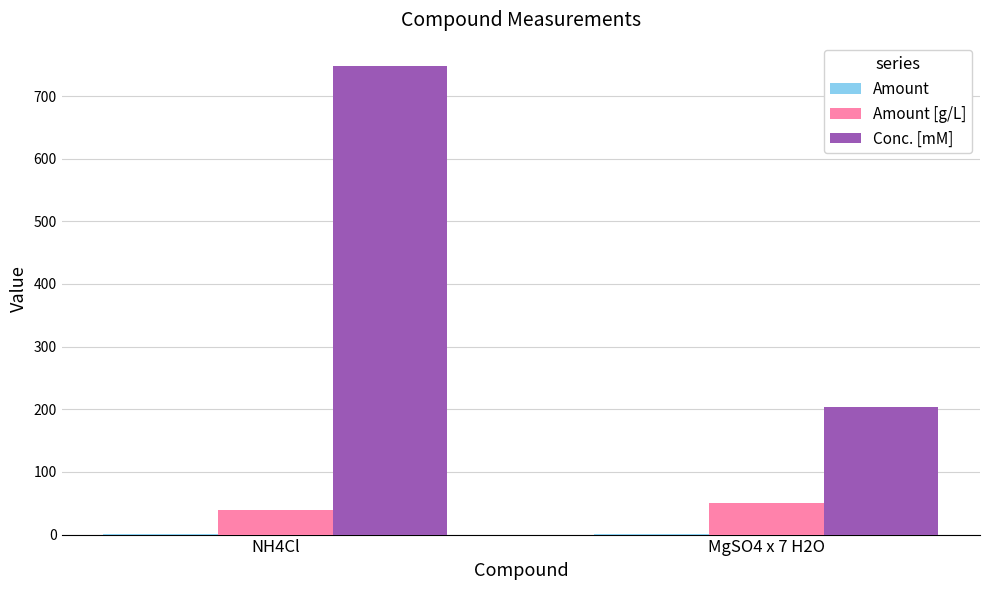

The Conc. [mM] series shows 747.8 at NH4Cl. True or false?

True